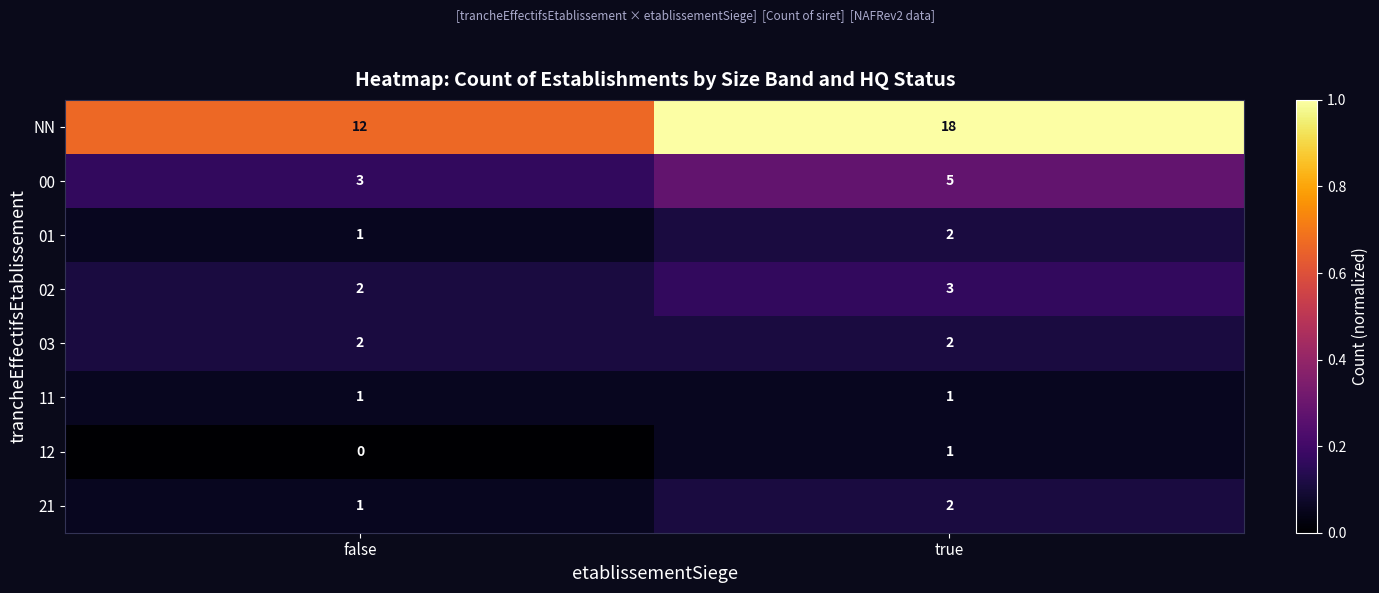

Reading left to right, extract all data points from this chart.

NN: 12	18
00: 3	5
01: 1	2
02: 2	3
03: 2	2
11: 1	1
12: 0	1
21: 1	2